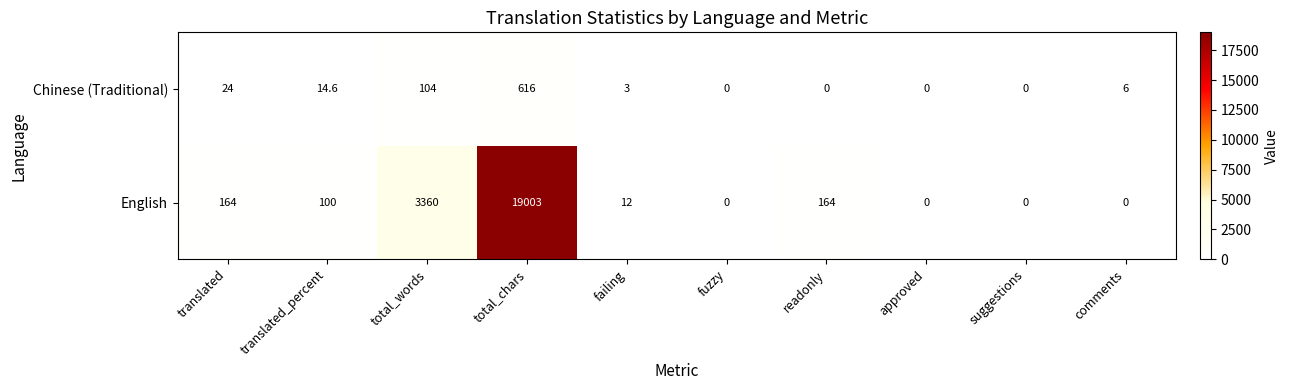

Rank the series by their average value, from highest to lowest.

English, Chinese (Traditional)